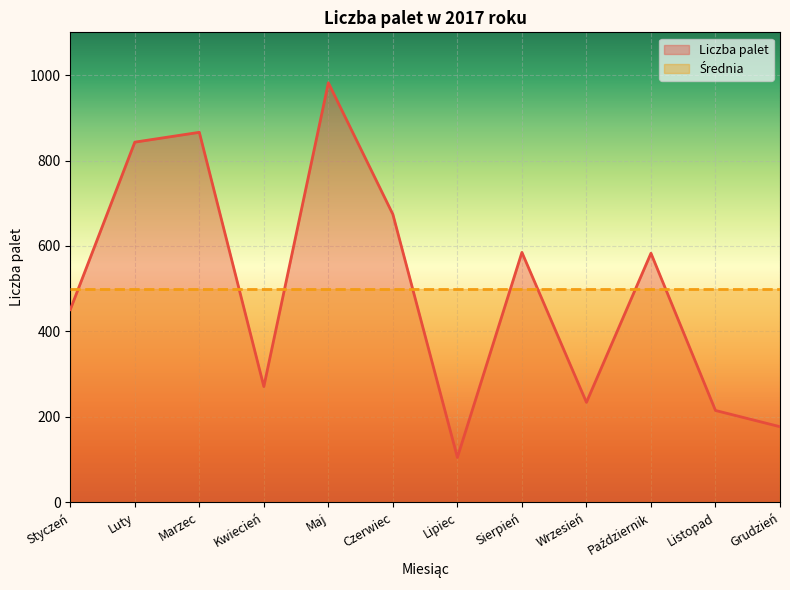

Which category has the highest value across all series?

Maj